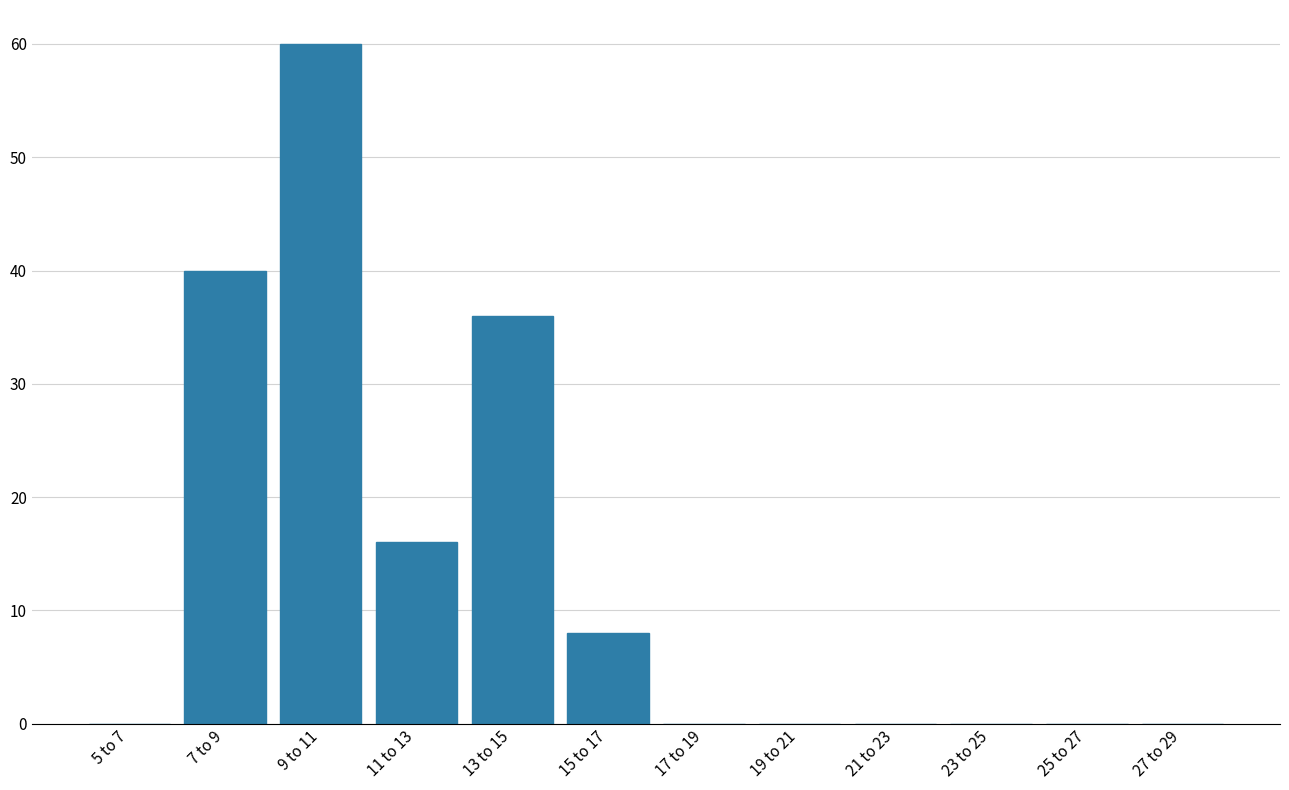

Reading right to left, extract all data points from this chart.

27 to 29=0	25 to 27=0	23 to 25=0	21 to 23=0	19 to 21=0	17 to 19=0	15 to 17=8	13 to 15=36	11 to 13=16	9 to 11=60	7 to 9=40	5 to 7=0